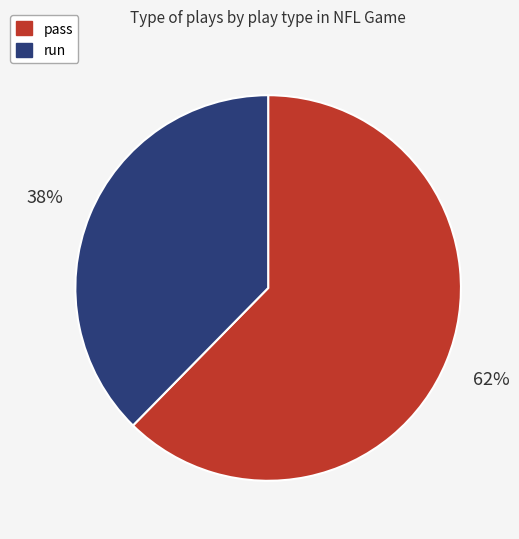

To the nearest percent, what is the average slice percentage?

50%